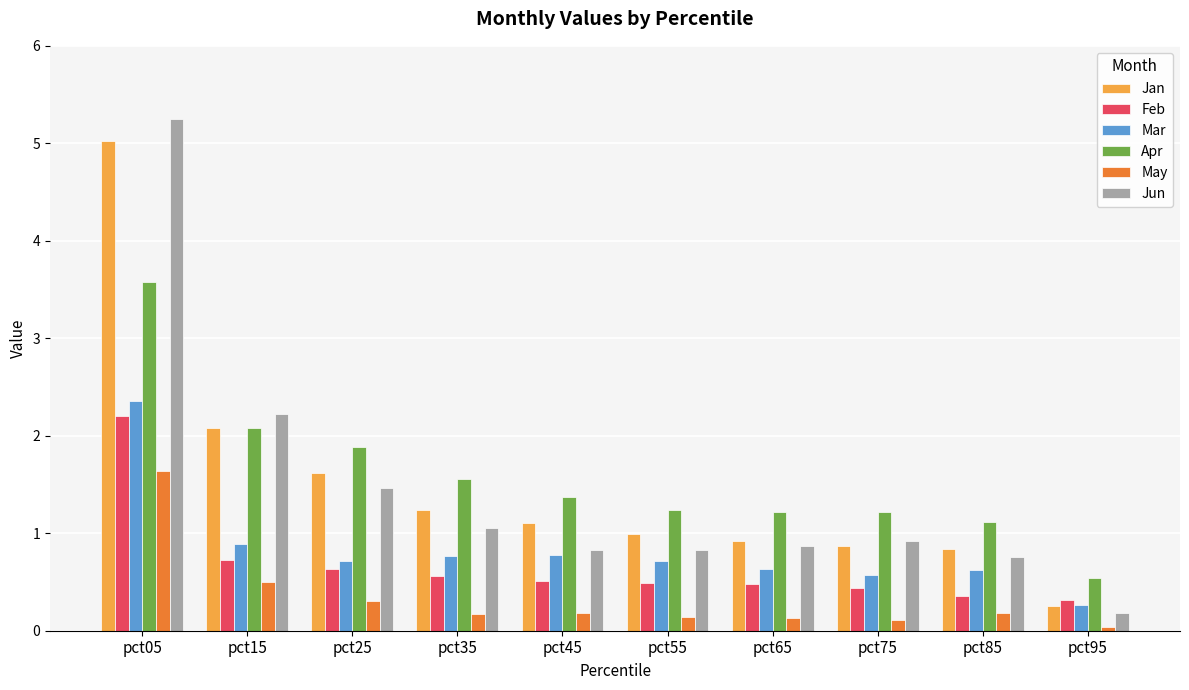

List the series in order of their peak value, lowest first.

May, Feb, Mar, Apr, Jan, Jun